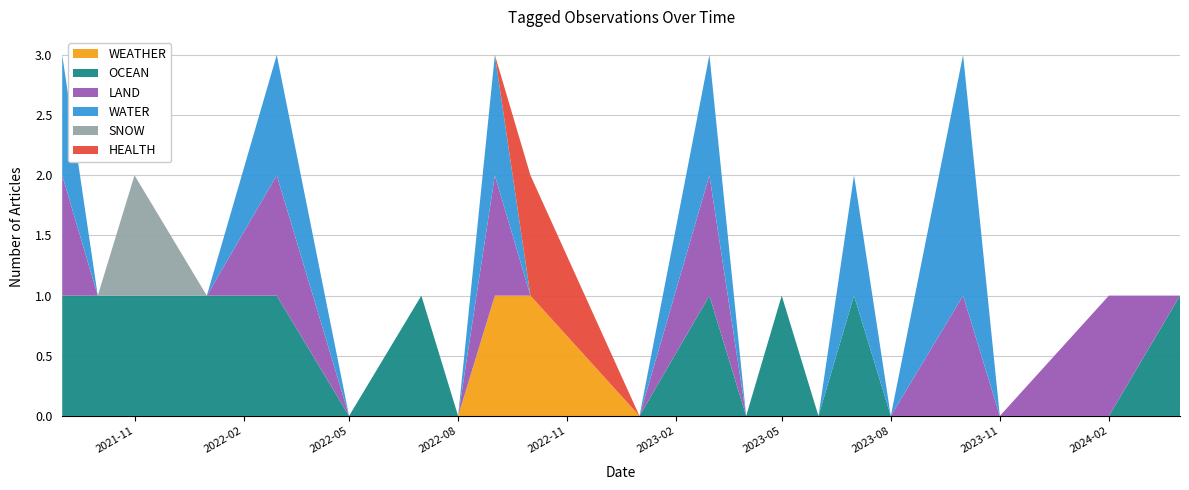

Reading left to right, extract all data points from this chart.

WEATHER: 0	0	0	0	0	0	0	0	1	1	0	0	0	0	0	0	0	0	0	0	0
OCEAN: 1	1	1	1	1	0	1	0	0	0	0	1	0	1	0	1	0	0	0	0	1
LAND: 1	0	0	0	1	0	0	0	1	0	0	1	0	0	0	0	0	1	0	1	0
WATER: 1	0	0	0	1	0	0	0	1	0	0	1	0	0	0	1	0	2	0	0	0
SNOW: 0	0	1	0	0	0	0	0	0	0	0	0	0	0	0	0	0	0	0	0	0
HEALTH: 0	0	0	0	0	0	0	0	0	1	0	0	0	0	0	0	0	0	0	0	0